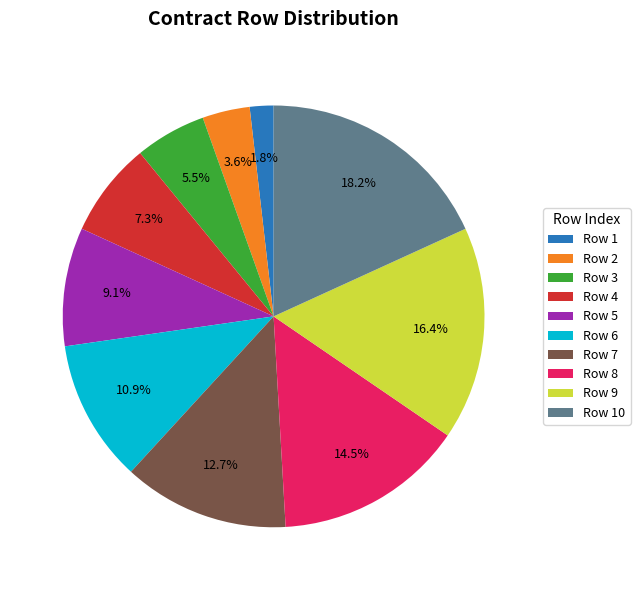

What is the ratio of the value at Row 4 to the value at Row 10?

0.4